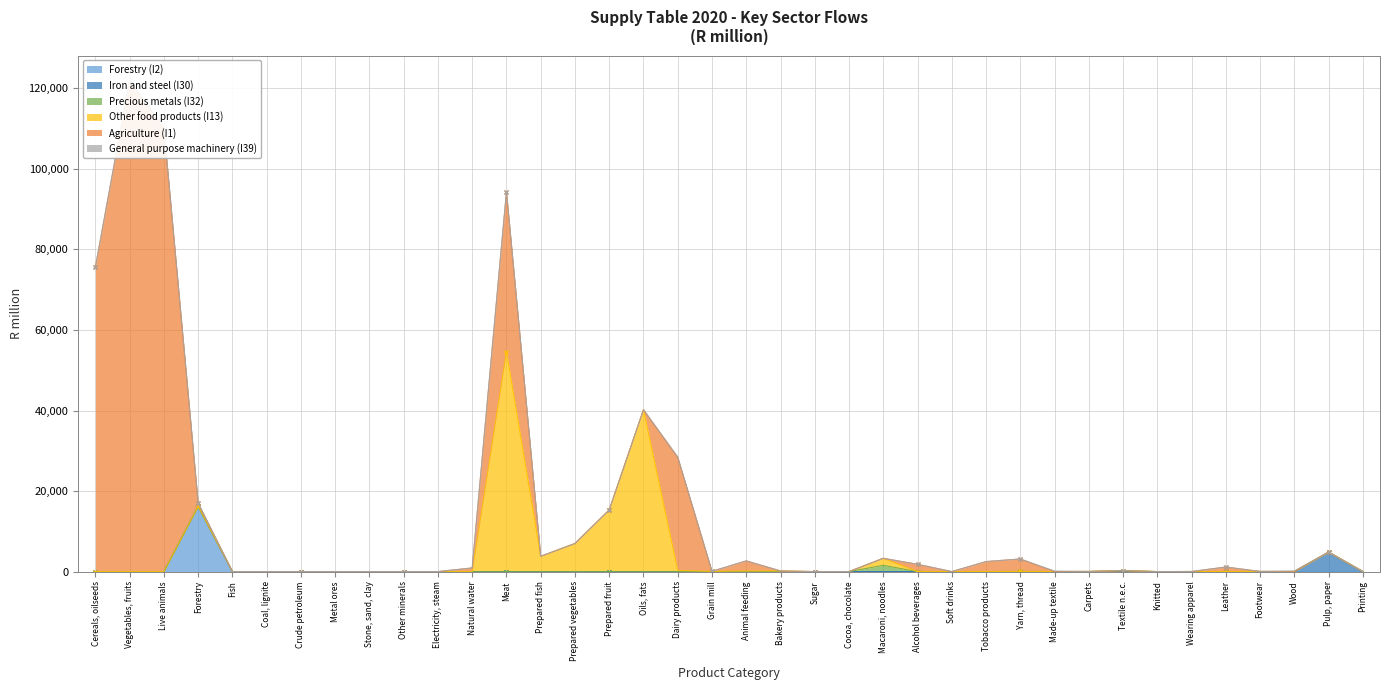

What is the difference between the highest and lowest values at Macaroni, noodles?

1744.2